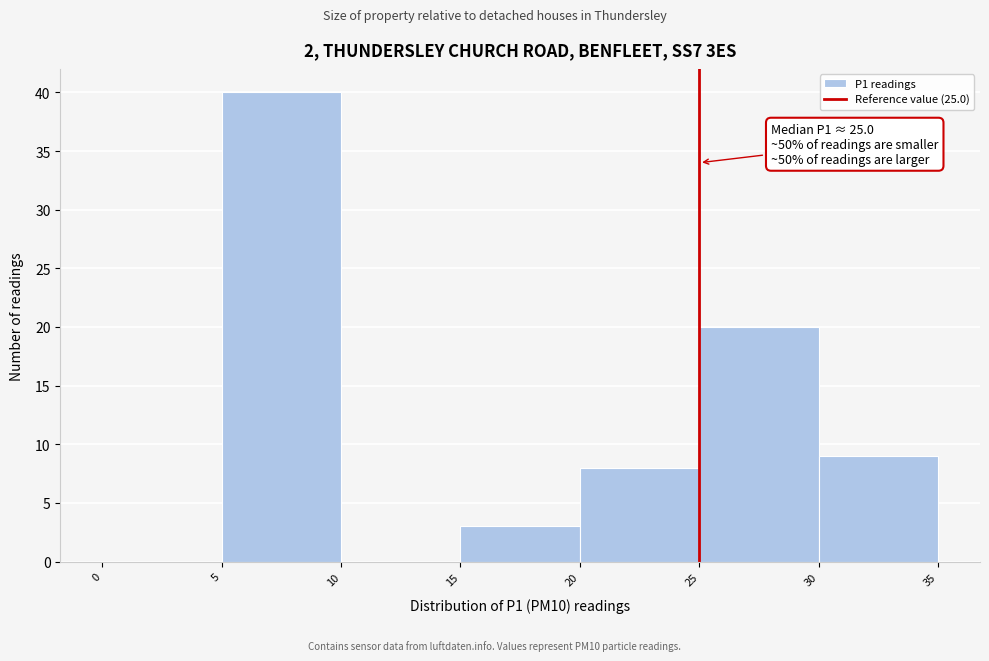

Which range on the x-axis has the tallest bar?

5 to 10